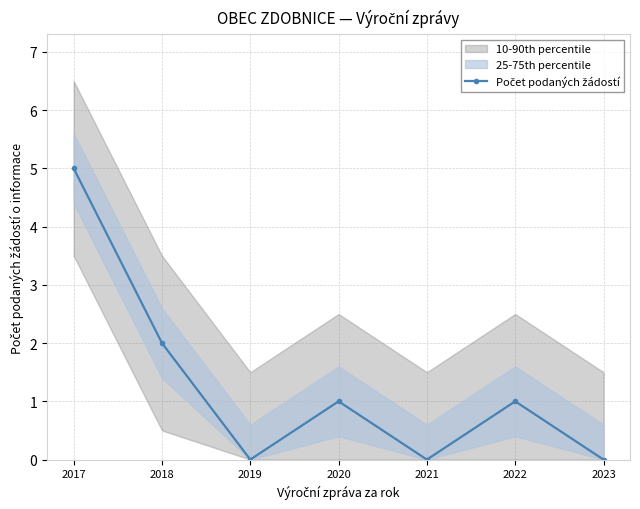

Reading left to right, transcribe all the data shown in this chart.

5	2	0	1	0	1	0